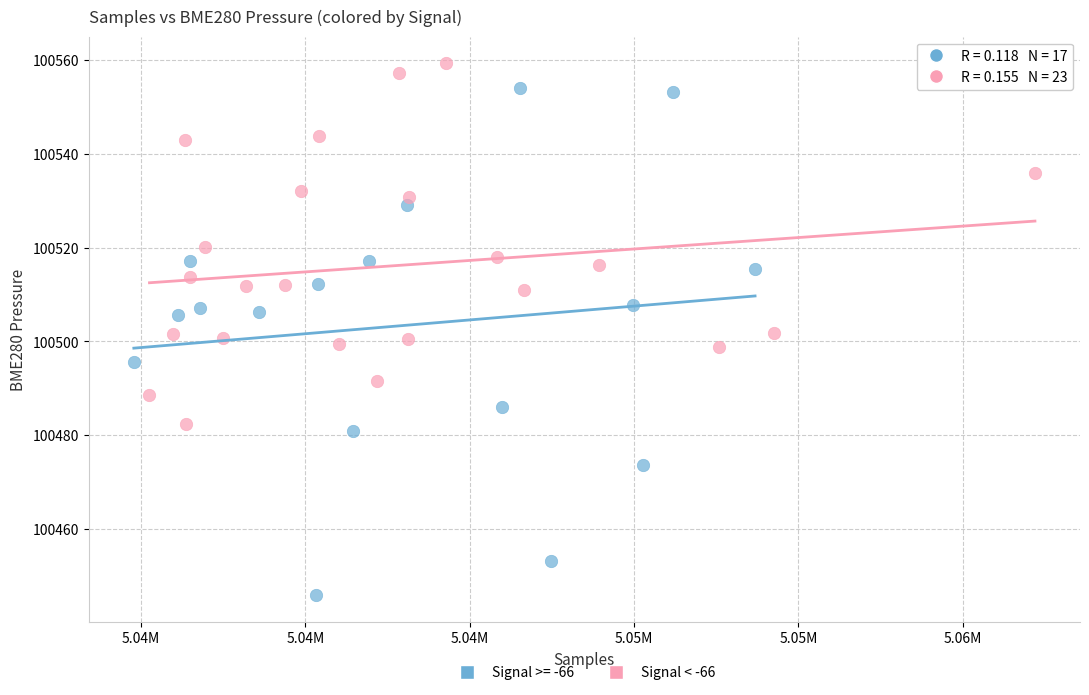

Which series contains the lowest Y value?

Signal >= -66